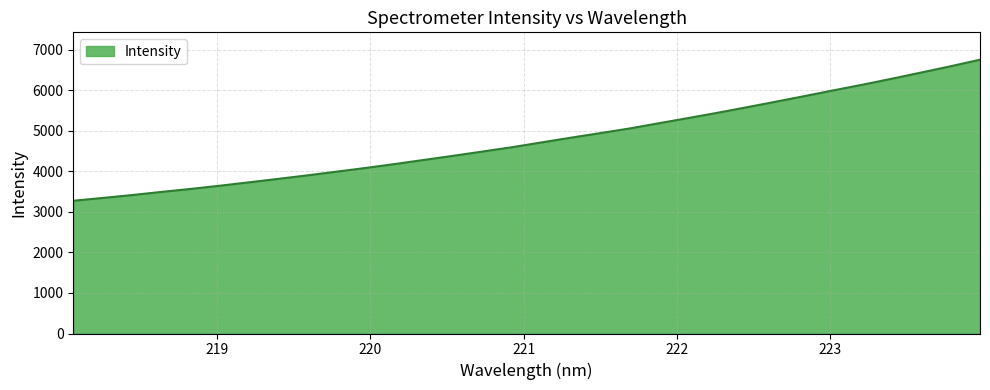

What is the average value?

4785.5